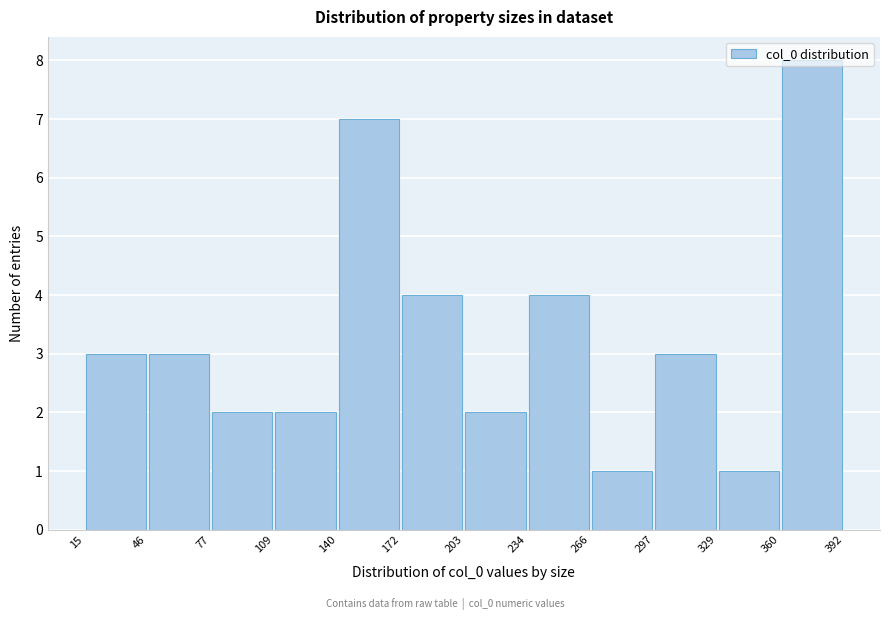

Which range on the x-axis has the tallest bar?

360 to 392